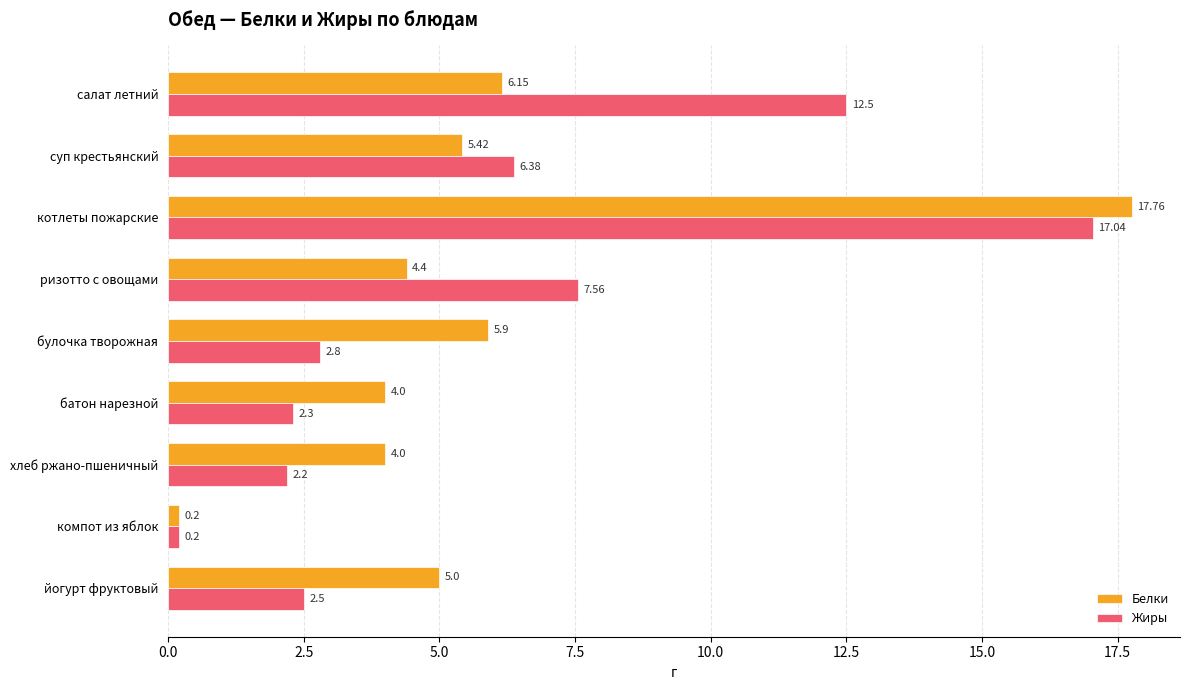

Is the value of Жиры at булочка творожная greater than the value of Белки at суп крестьянский?

No